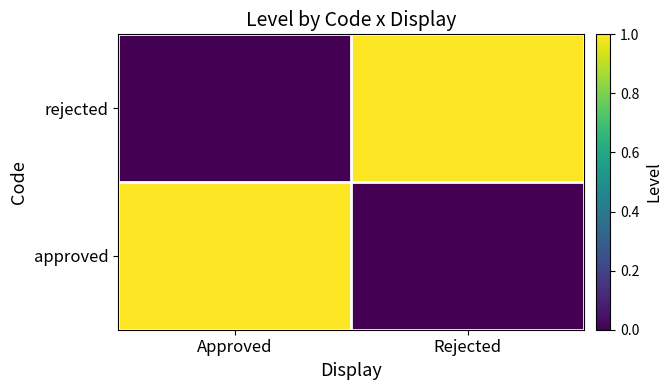

At how many categories does at least one series exceed 0?

2